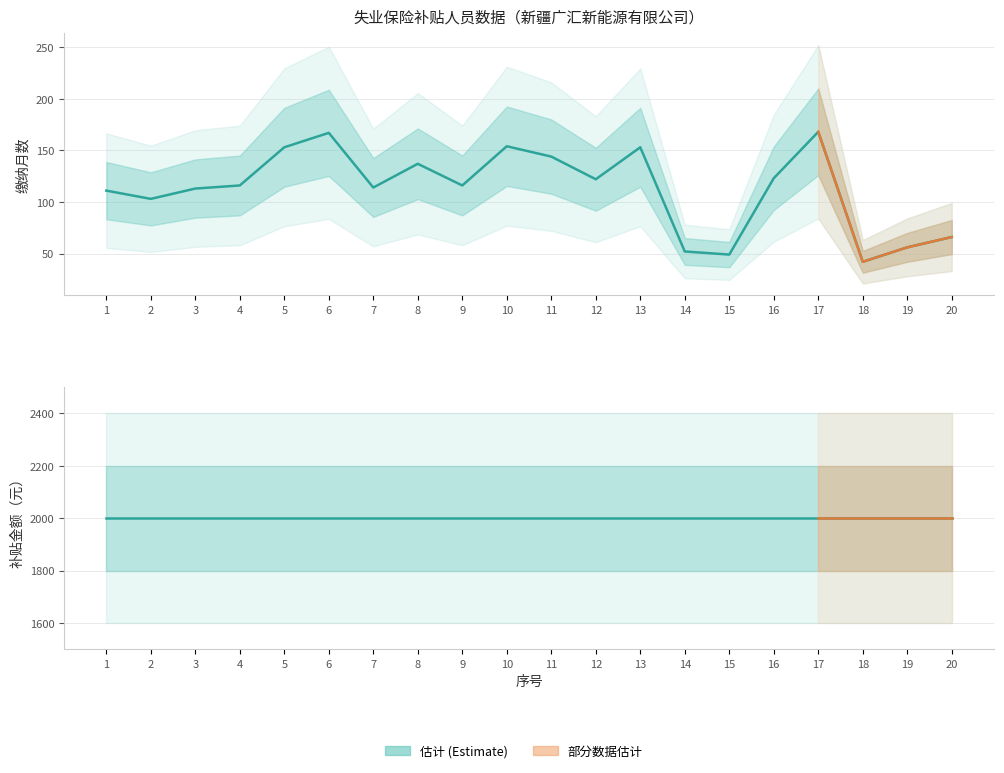

List the labels in order of value, smallest first.

18, 15, 14, 19, 20, 2, 1, 3, 7, 4, 9, 12, 16, 8, 11, 5, 13, 10, 6, 17